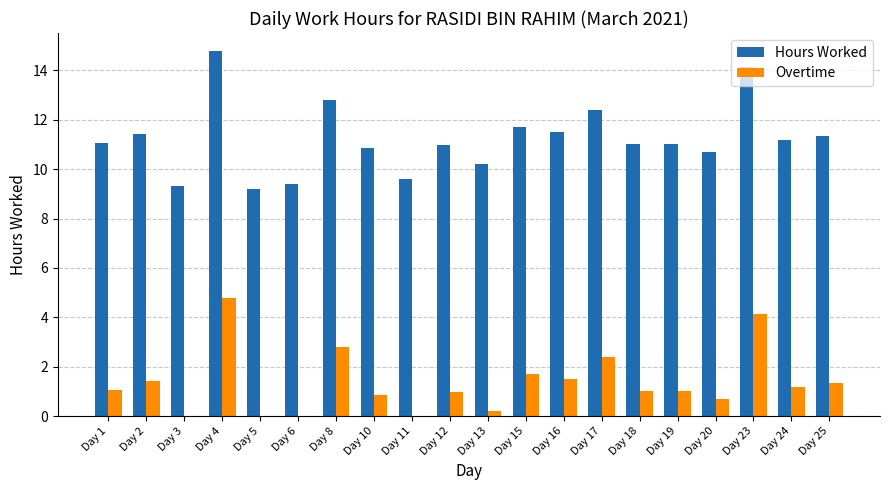

The value of Overtime at Day 5 is 0.0. True or false?

True